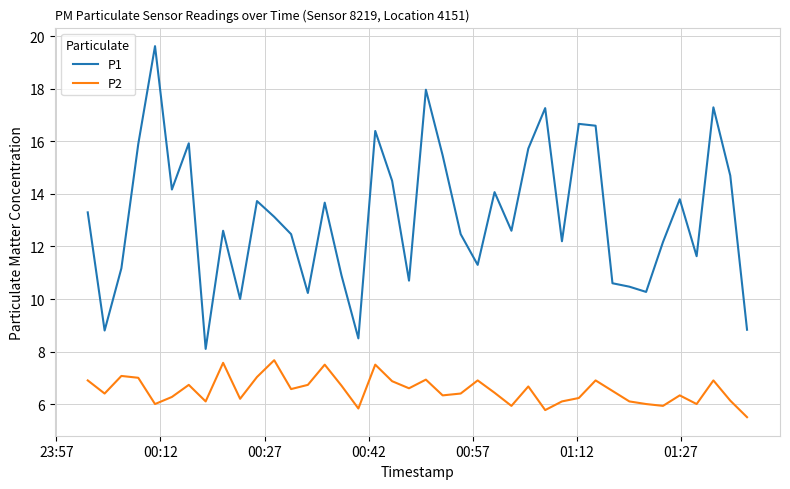

List the series in order of their overall mean, lowest first.

P2, P1